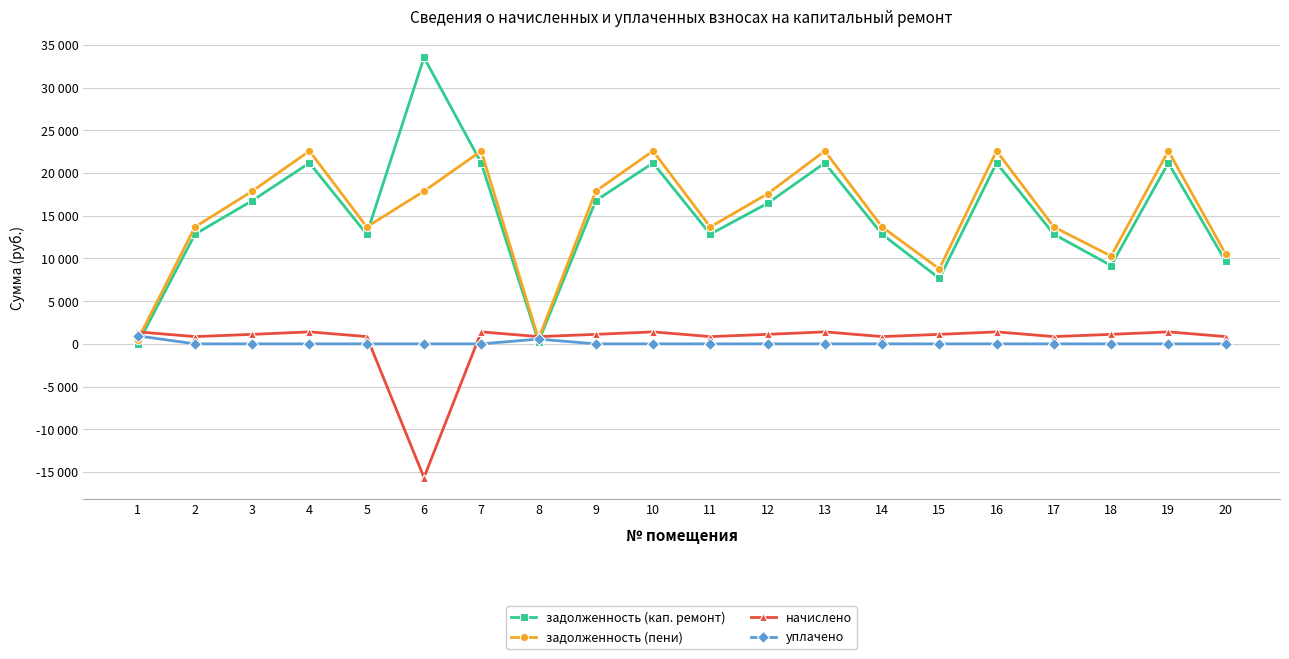

Does the chart display data point markers on the line(s)?

Yes